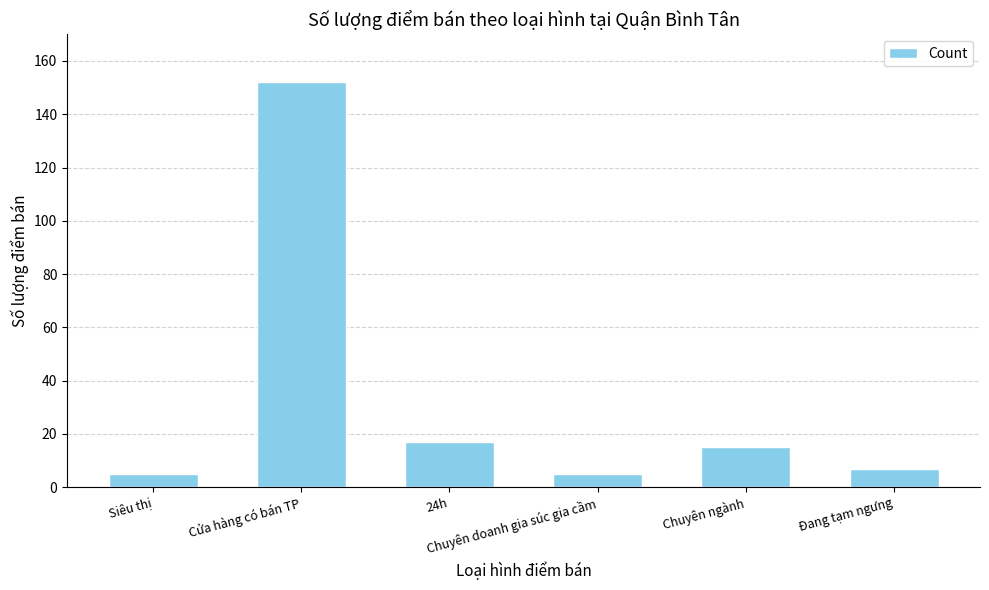

What is the smallest value displayed?

5